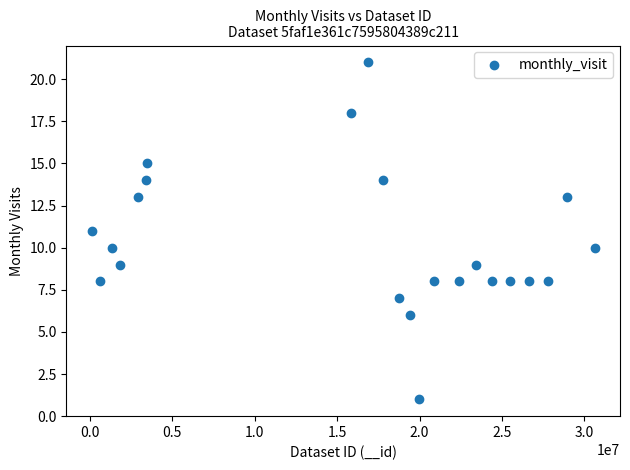

What is the range of Y values (max minus min)?

20